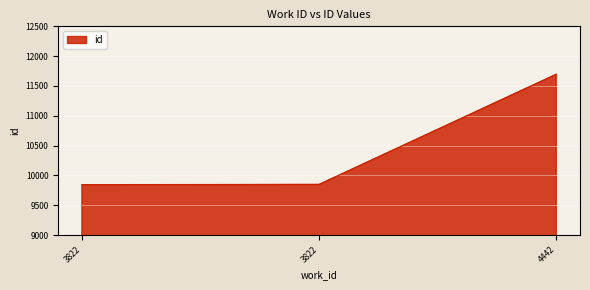

What is the change in value from 3822 to 4442?

+1848